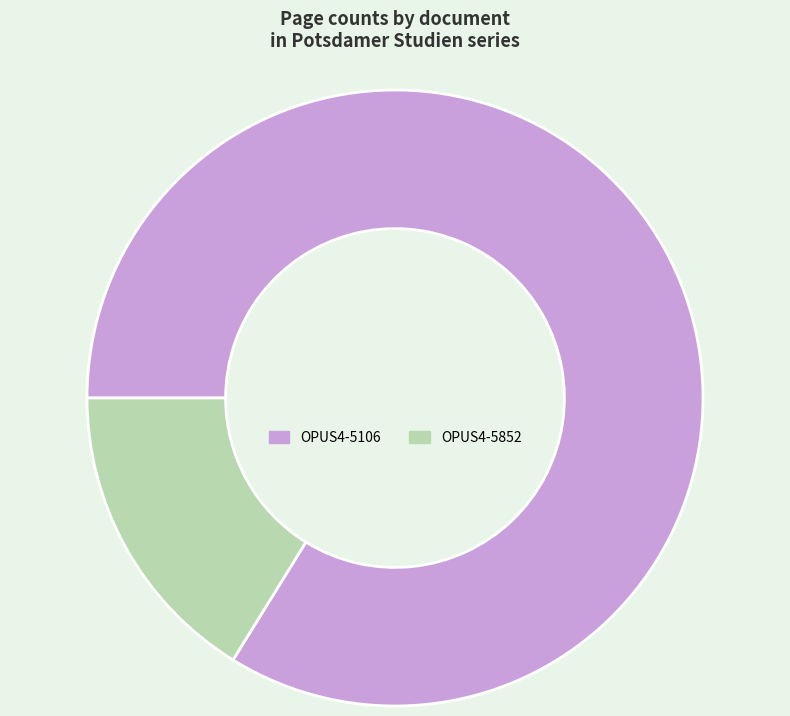

Which slice is the largest?

OPUS4-5106